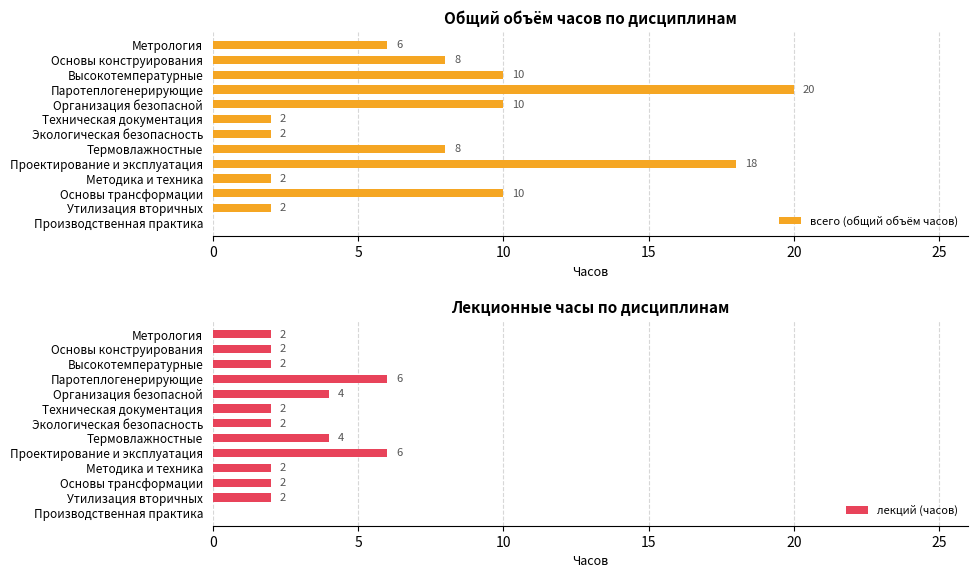

True or false: лекций (часов) has a value of 0 at Производственная практика.

True